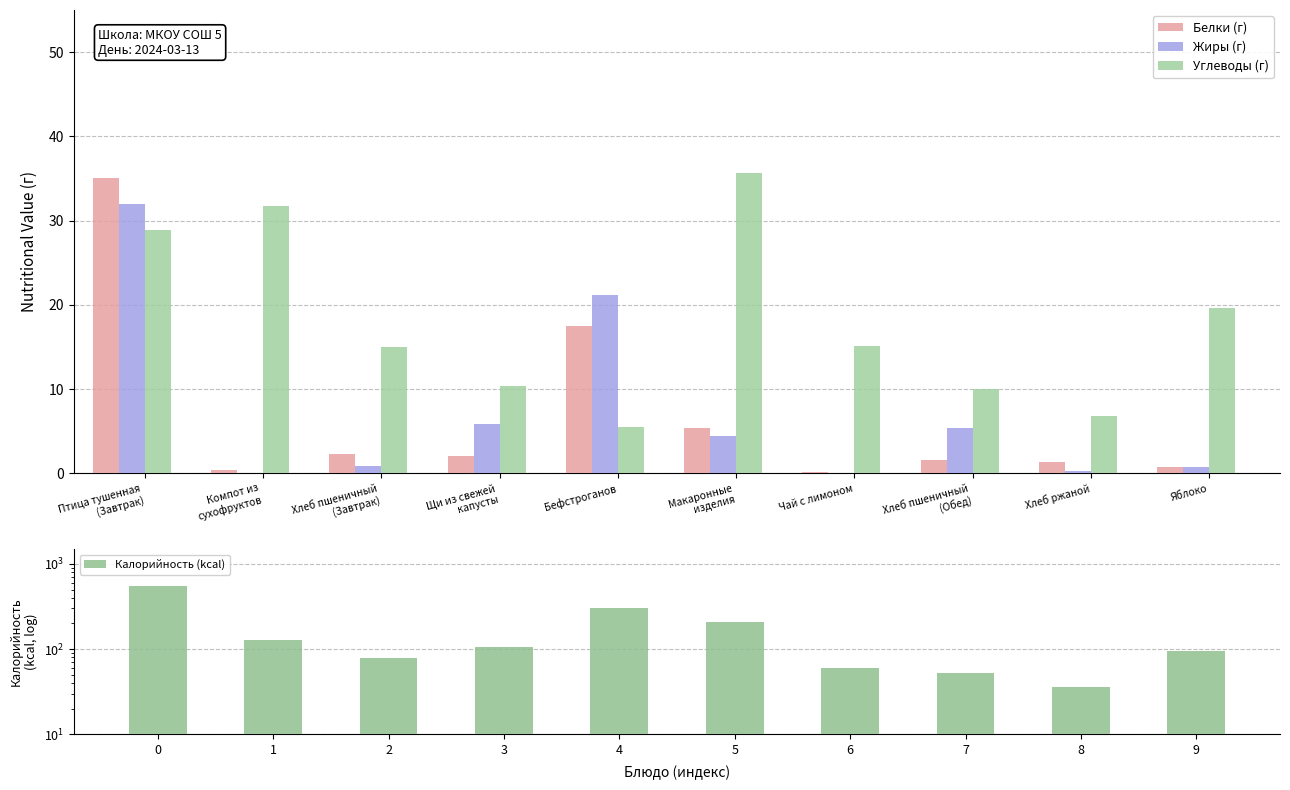

True or false: Углеводы (г) has a value of 12.4 at Яблоко.

False